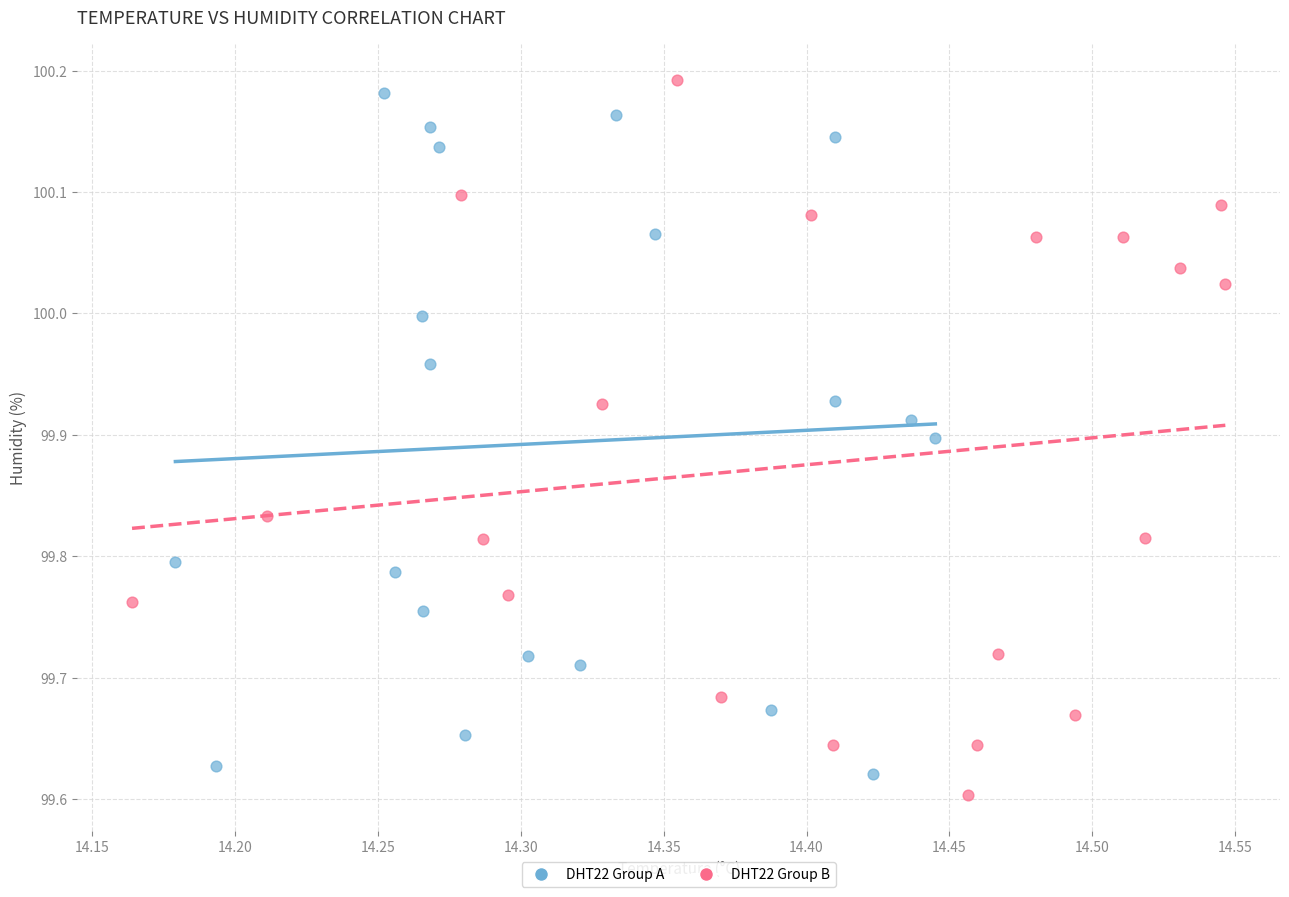

What are all the series names shown in the legend?

DHT22 Group A, DHT22 Group B